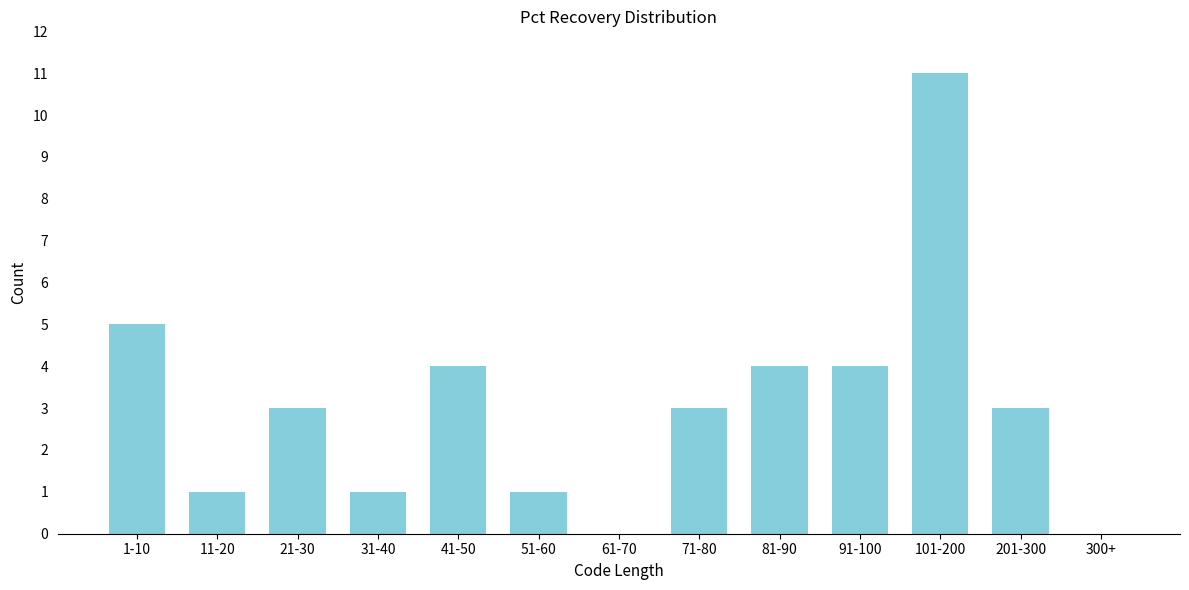

Reading left to right, what are all the values shown in this chart?

1-10=5	11-20=1	21-30=3	31-40=1	41-50=4	51-60=1	61-70=0	71-80=3	81-90=4	91-100=4	101-200=11	201-300=3	300+=0